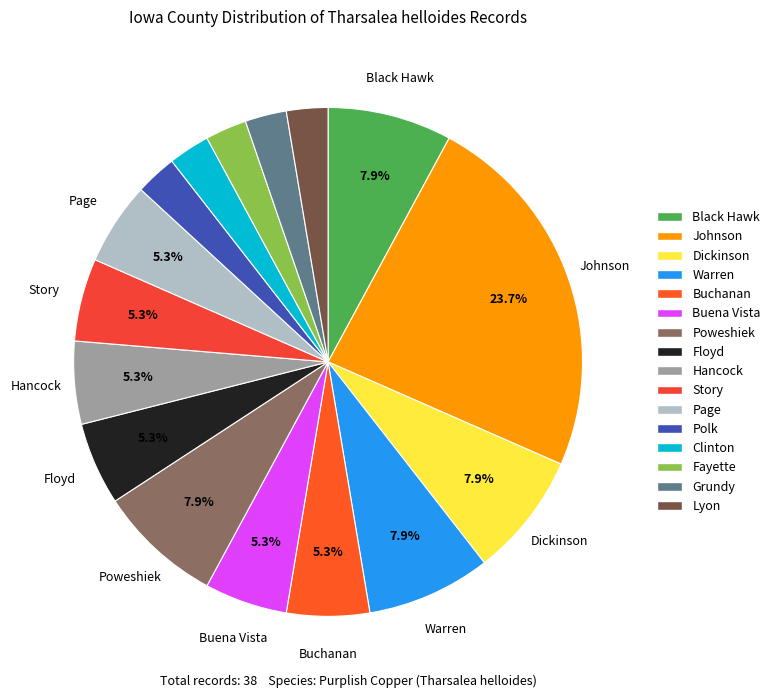

What is the total percentage of Hancock and Buena Vista?

10.5%